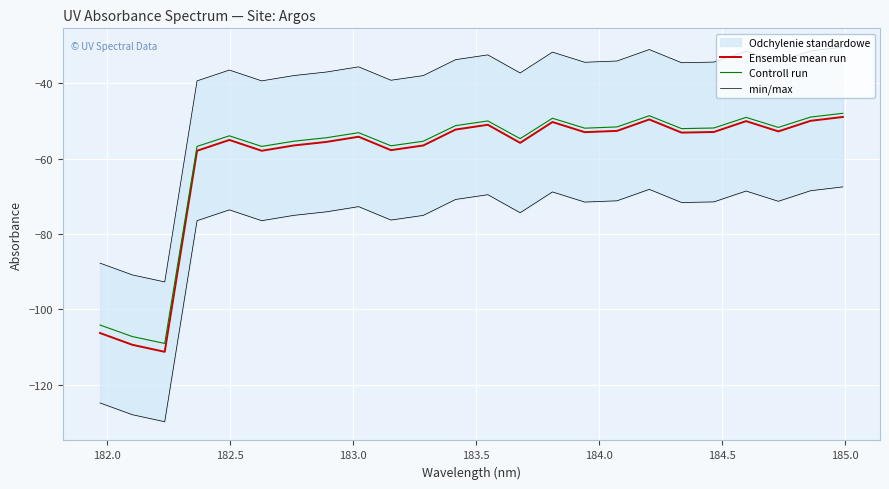

In Ensemble mean run, how many points are higher than both neighbors (excluding endpoints)?

6